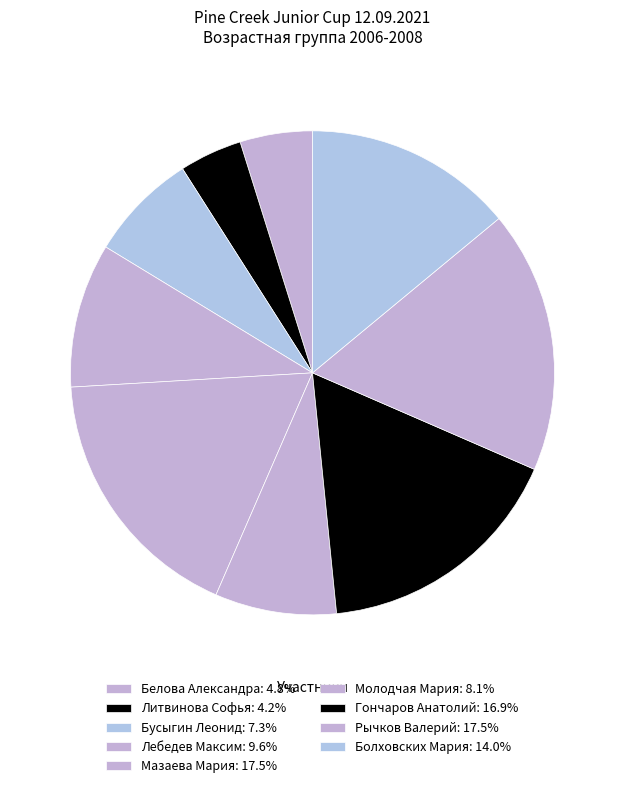

To the nearest percent, what is the difference between the largest and smallest slice percentages?

13%